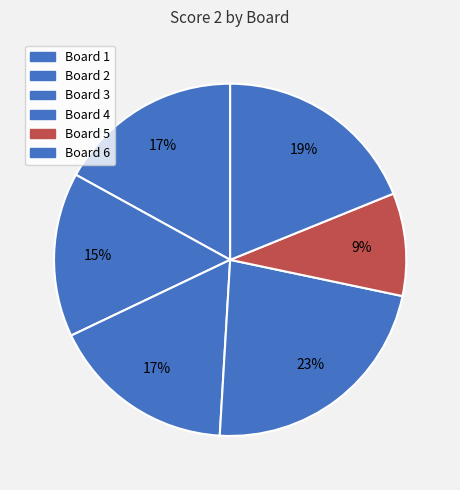

How many slices are in this pie chart?

6